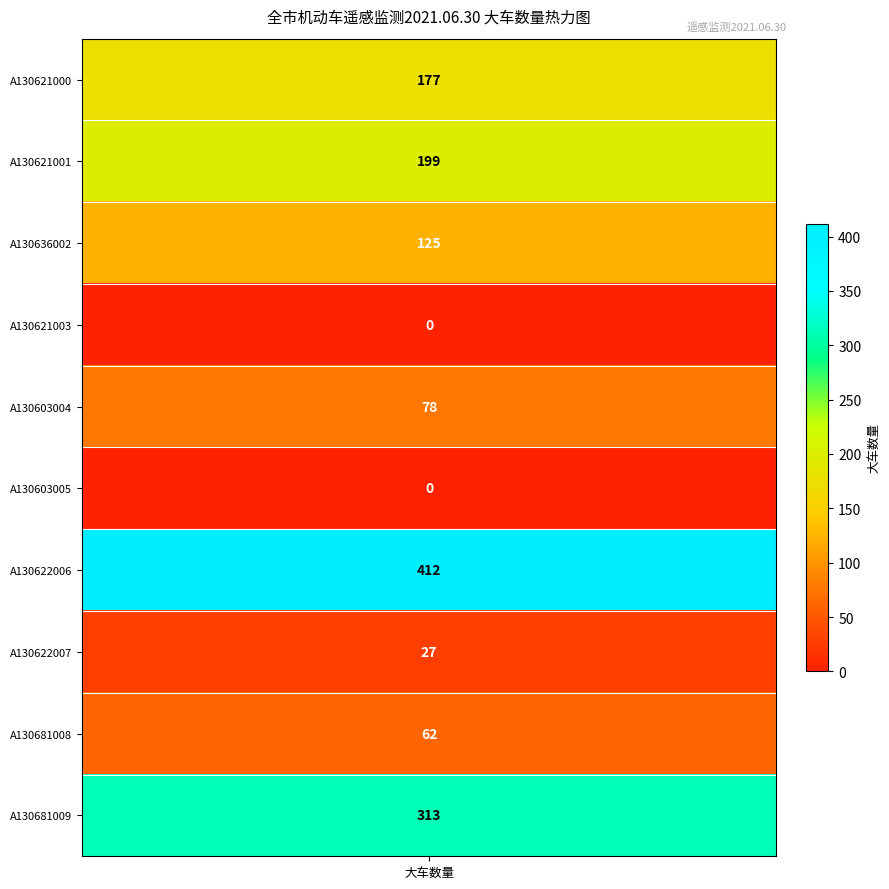

List the labels in order of value, smallest first.

A130621003, A130603005, A130622007, A130681008, A130603004, A130636002, A130621000, A130621001, A130681009, A130622006